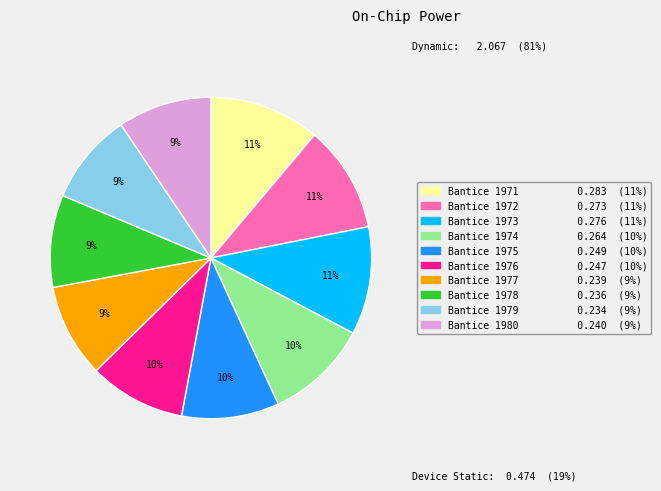

Count the number of slices in the pie.

10